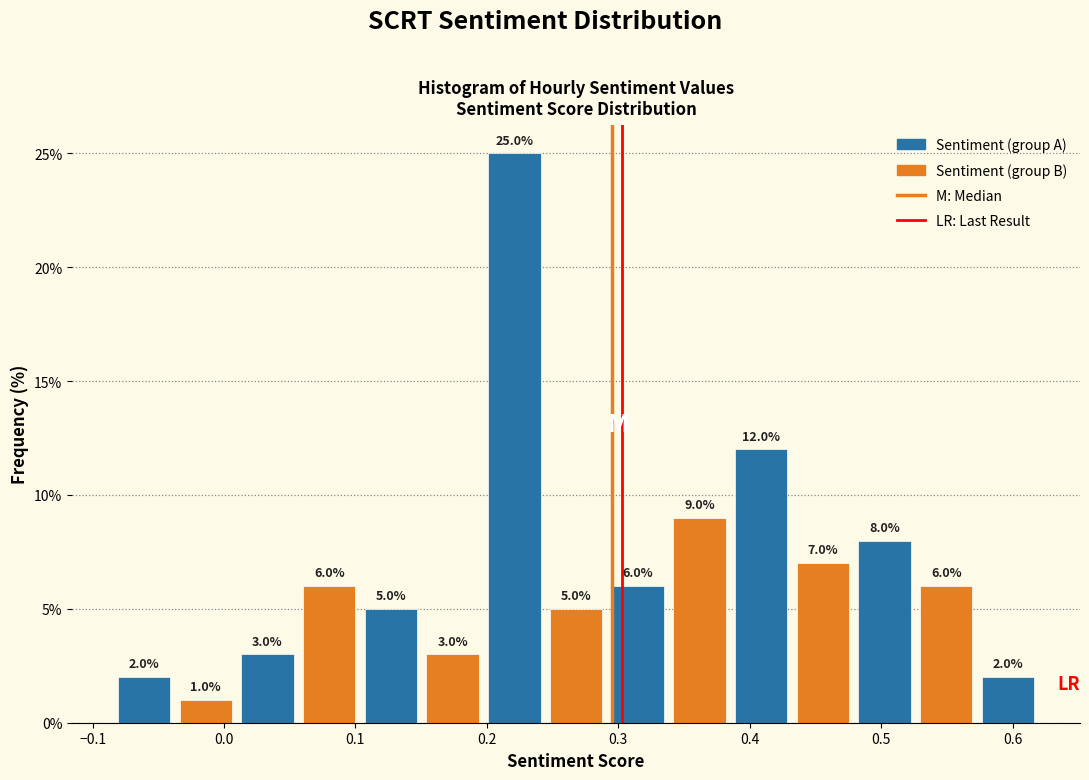

Over which range of the x-axis is the bar tallest?

0.20 to 0.24